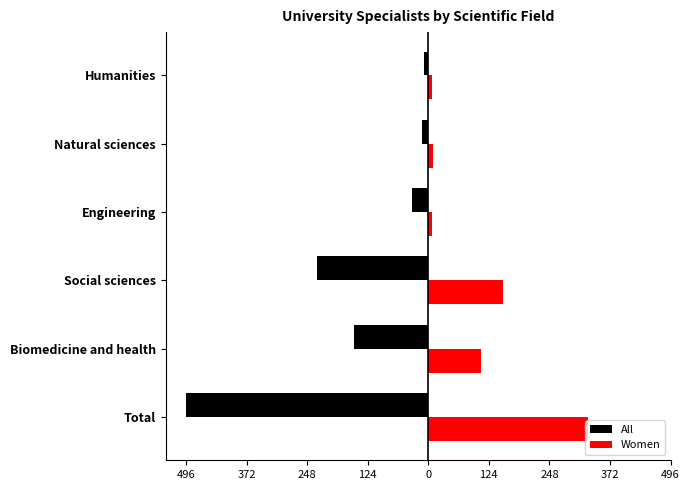

What are all the series names shown in the legend?

All, Women